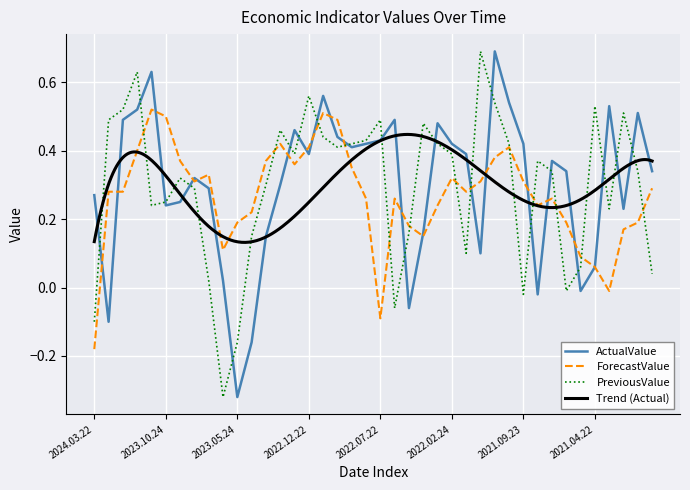

What is the sum of the ActualValue values at 2023.05.24 and 2023.11.23?

0.3